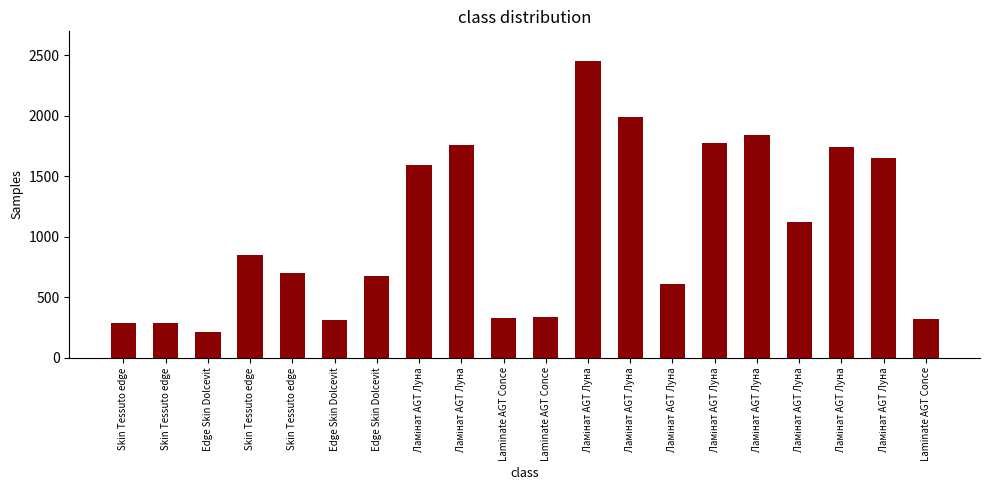

Which category has the highest value across all series?

Ламінат AGT Луна